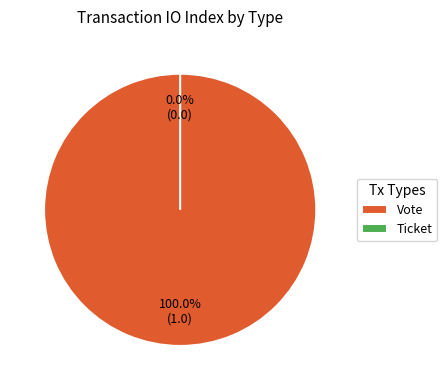

To the nearest percent, what is the combined percentage of Ticket and Vote?

100%